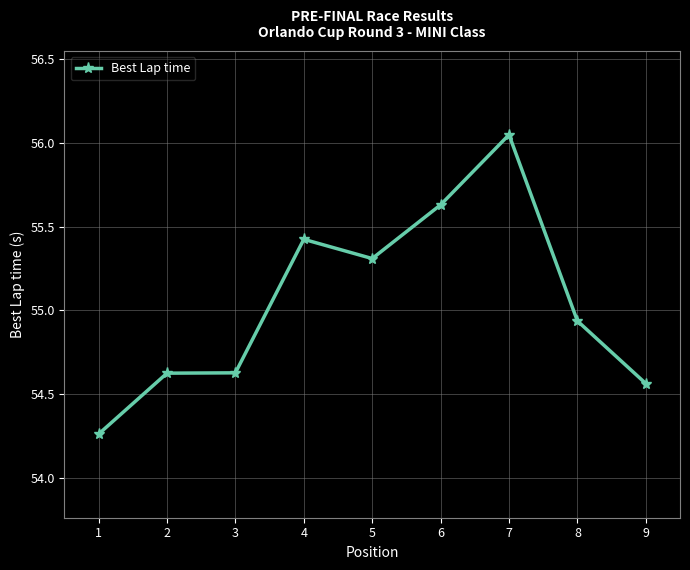

What is the difference between the values at 9 and 2?

0.1